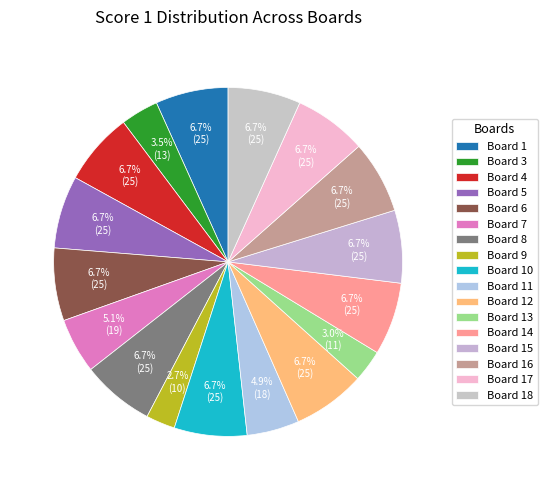

How many segments does this pie chart have?

17